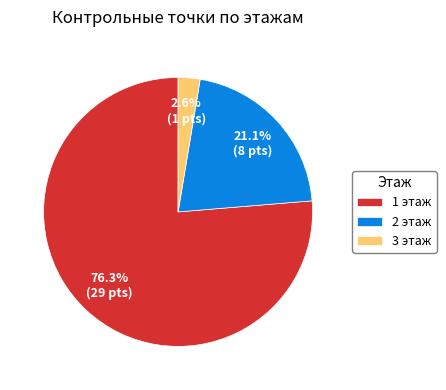

How many slices are in this pie chart?

3